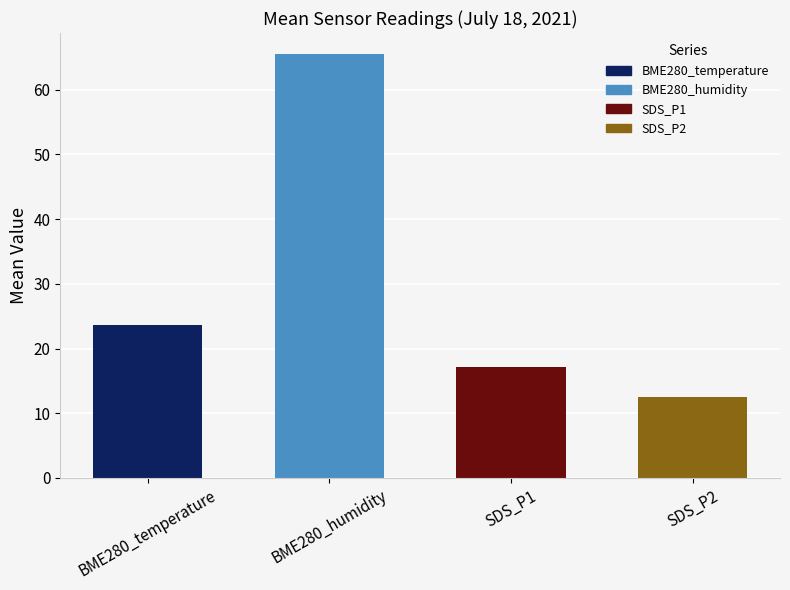

List the series in order of their peak value, highest first.

BME280_humidity, BME280_temperature, SDS_P1, SDS_P2